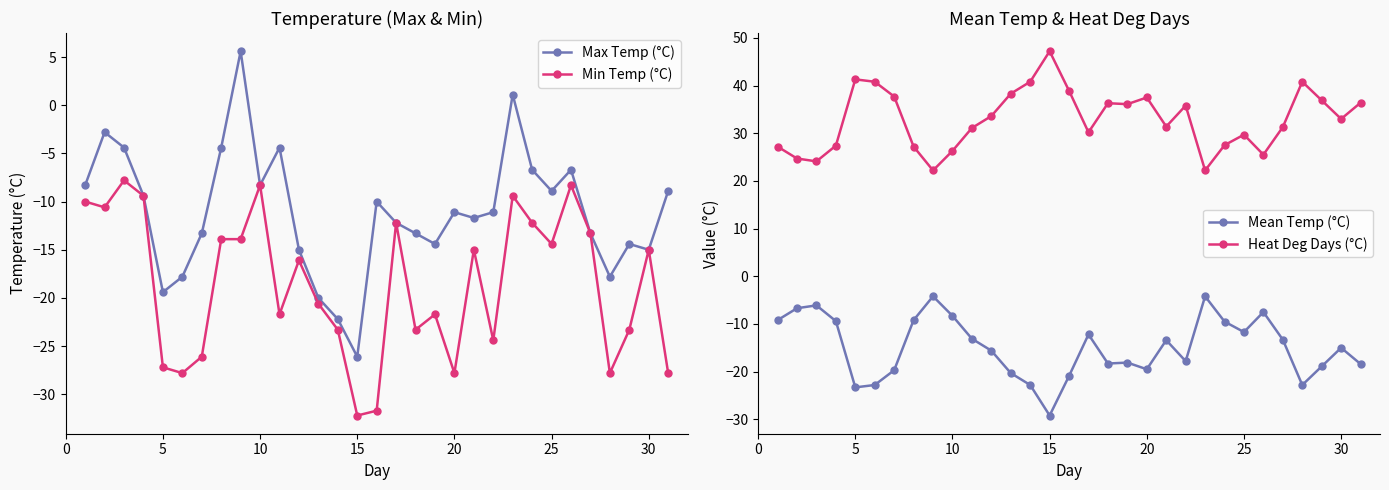

What is the minimum value for Max Temp (°C)?

-26.1